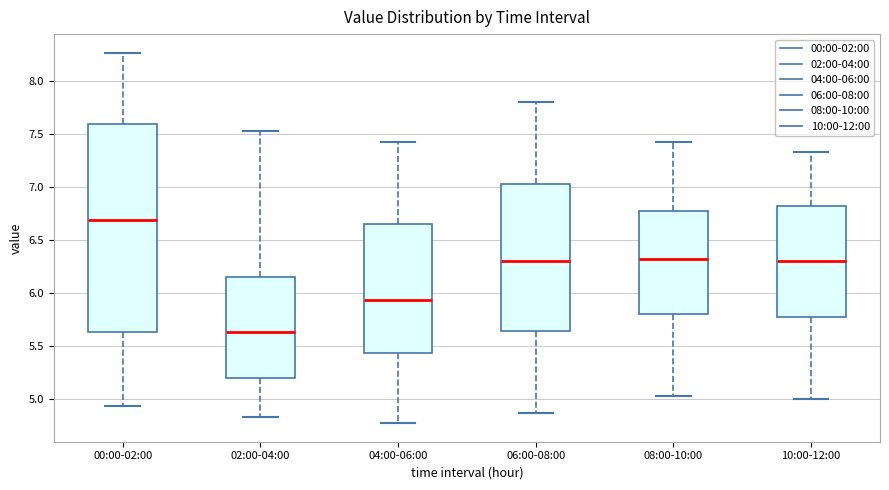

Which box has the lowest median line?

02:00-04:00